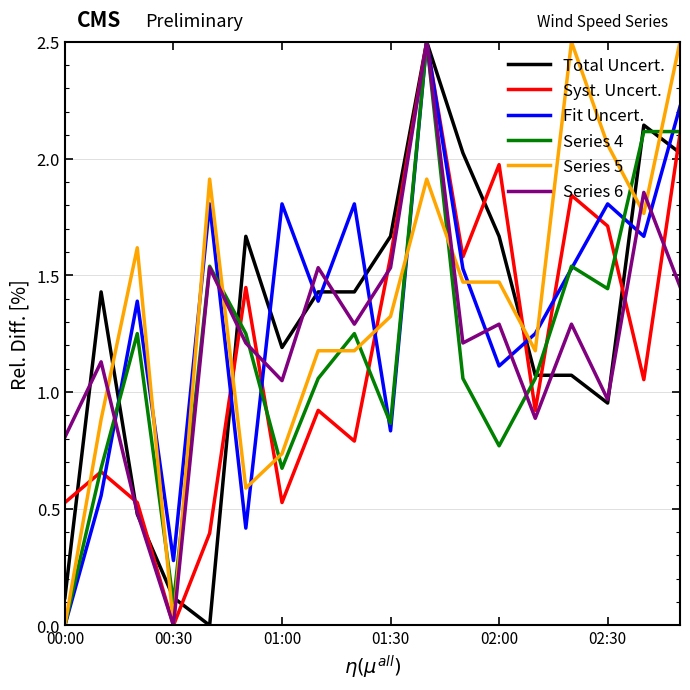

What is the highest value of the Series 6 series?

2.5